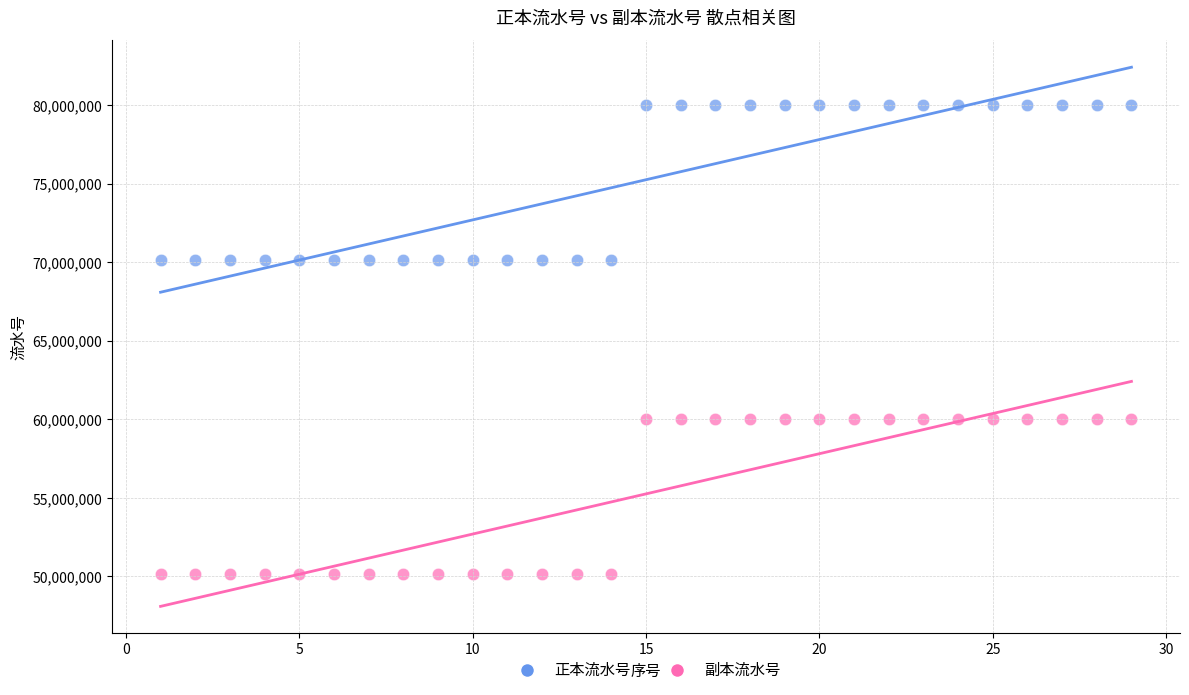

Which series contains the lowest Y value?

副本流水号